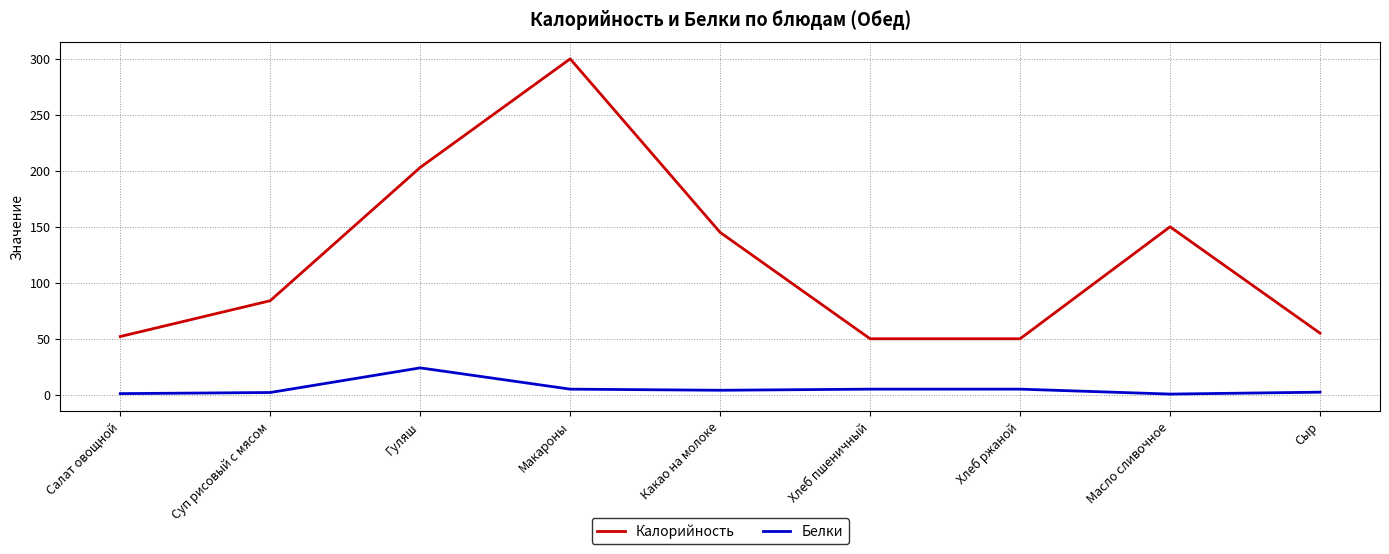

What are all the series names shown in the legend?

Калорийность, Белки